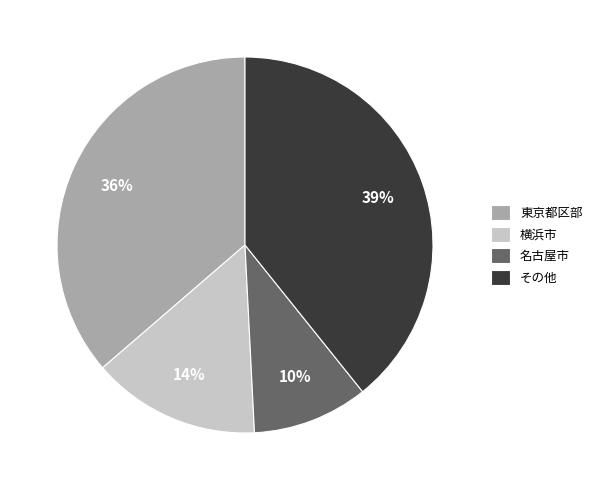

Is the sum of 名古屋市 and 東京都区部 greater than half?

No